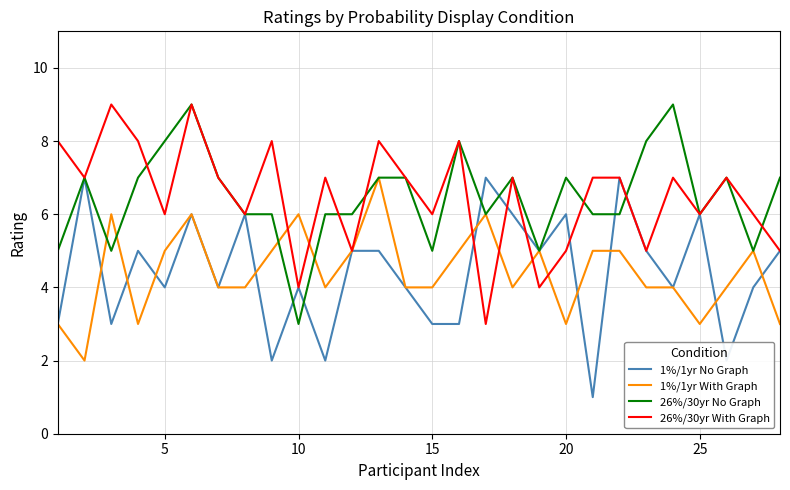

What is the difference between the maximum and minimum values in the 1%/1yr No Graph series?

6